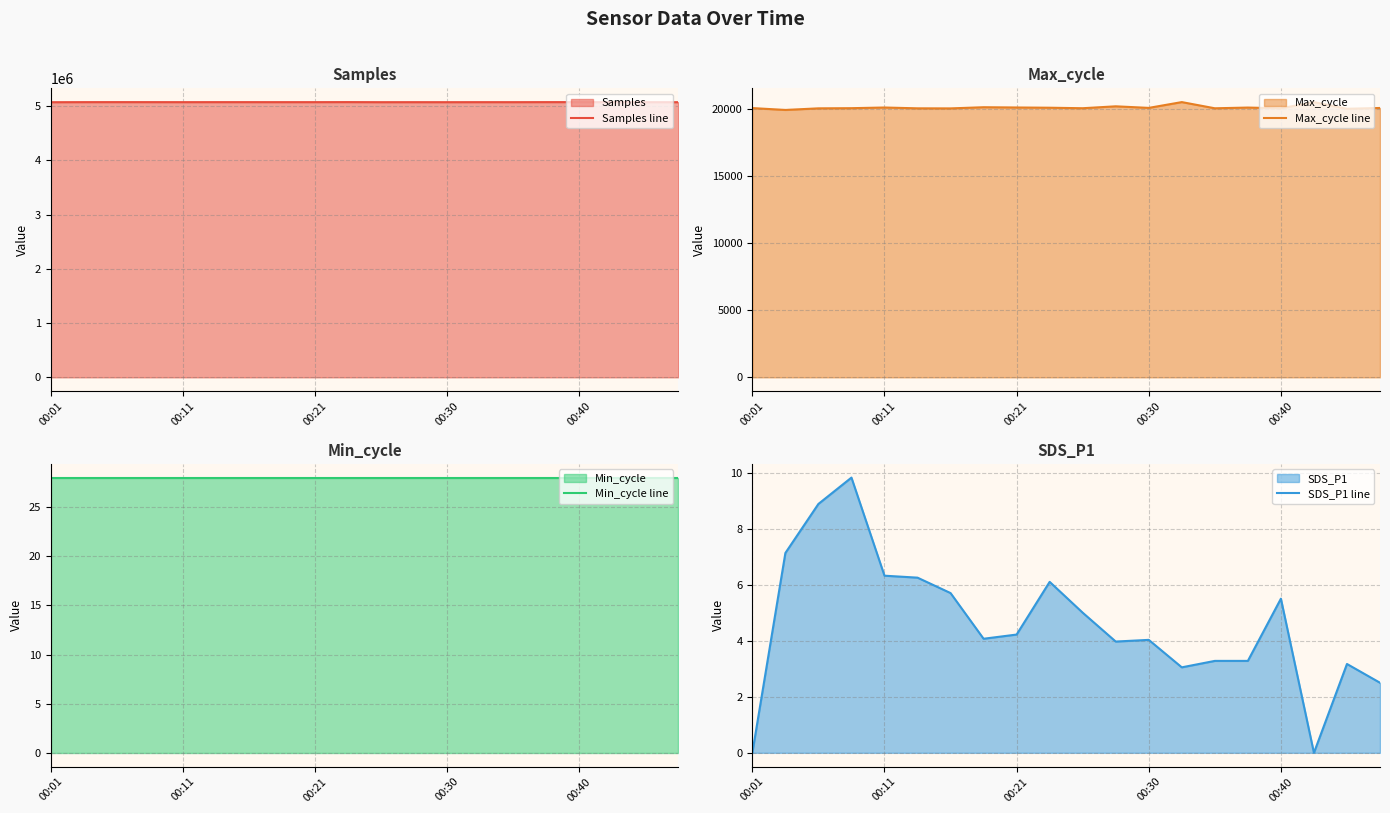

In Samples line, how many points are lower than both neighbors (excluding endpoints)?

5